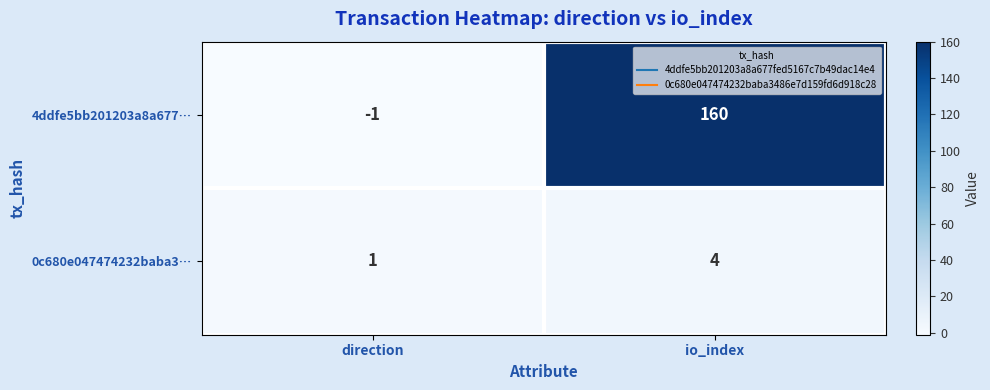

Which series changed the most between direction and io_index?

4ddfe5bb201203a8a677…